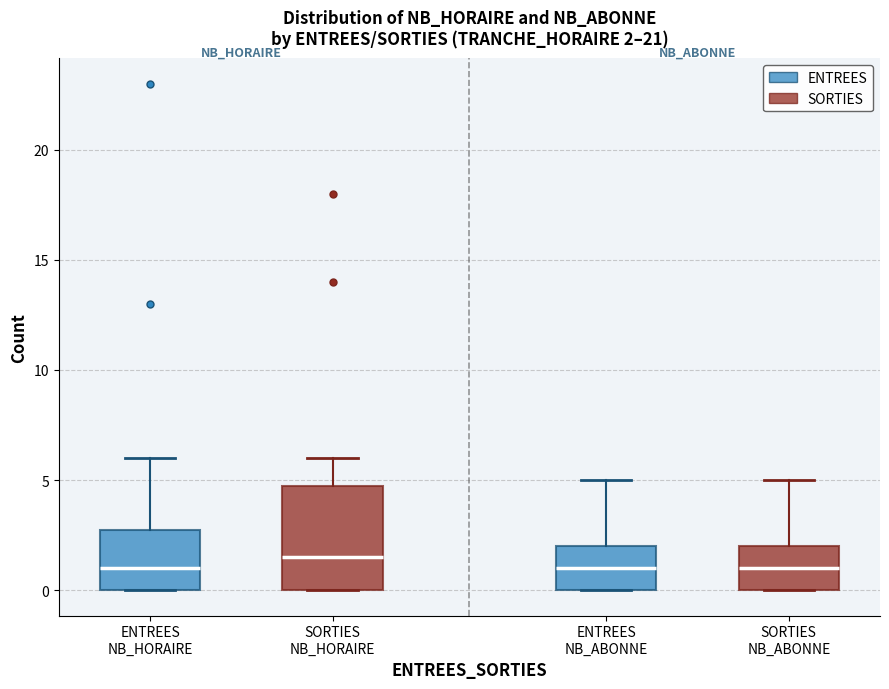

Comparing the boxes themselves (not the whiskers), which one is the tallest?

SORTIES NB_HORAIRE